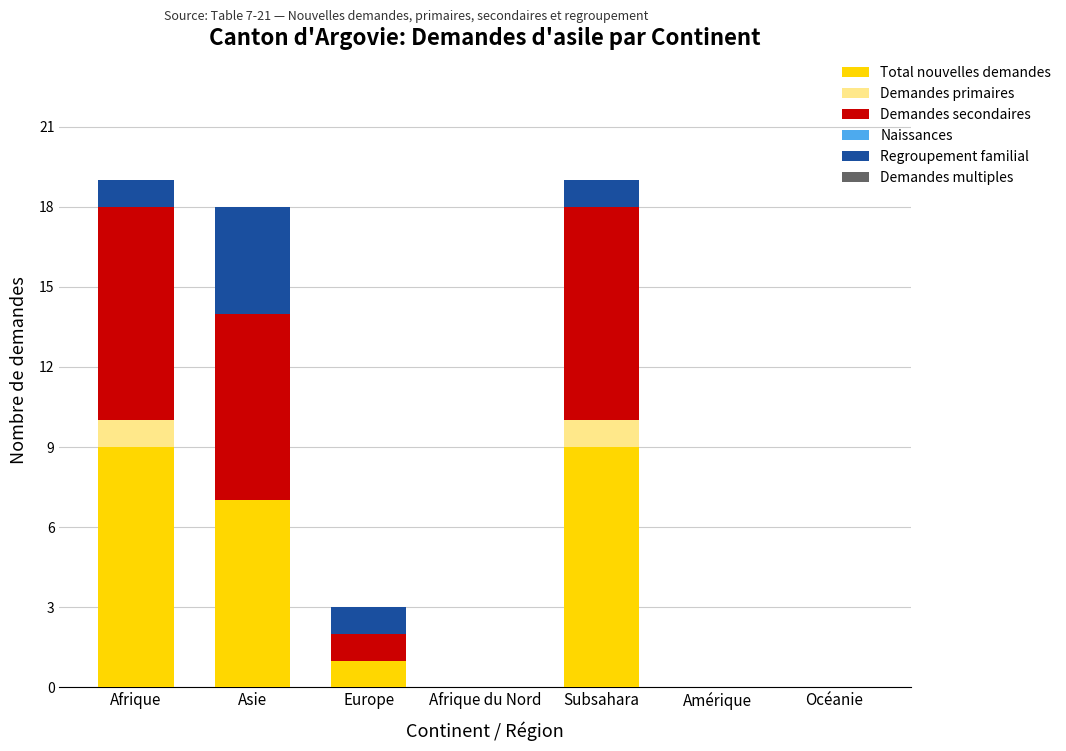

Is it true that Total nouvelles demandes equals 7 at Asie?

True